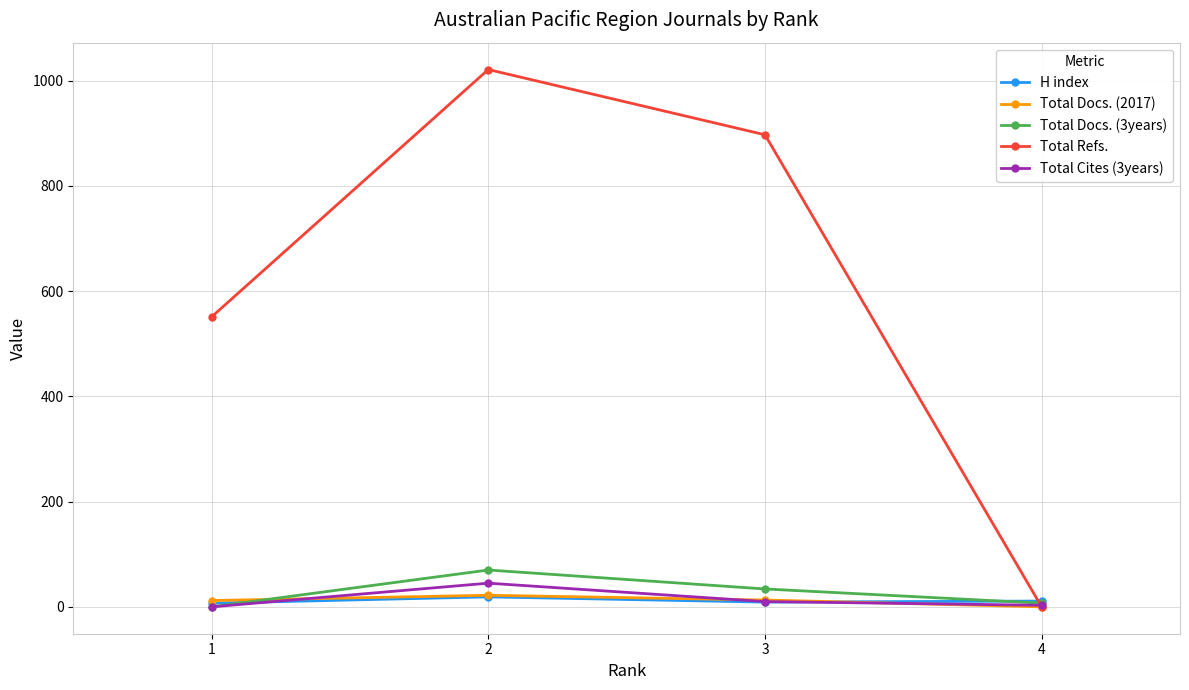

True or false: Total Cites (3years) has more than 0 points higher than both neighbors.

True